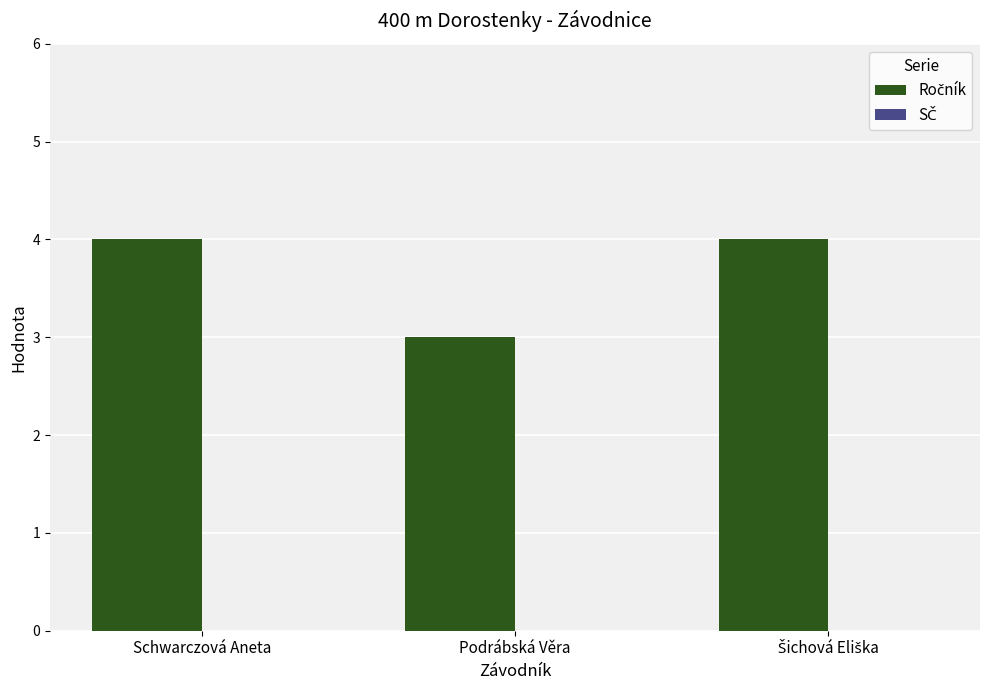

What is the label of the 2nd bar from the right?

Podrábská Věra